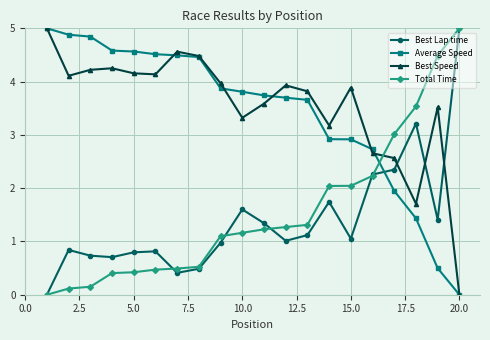

True or false: Best Speed and Best Lap time intersect in this chart.

True